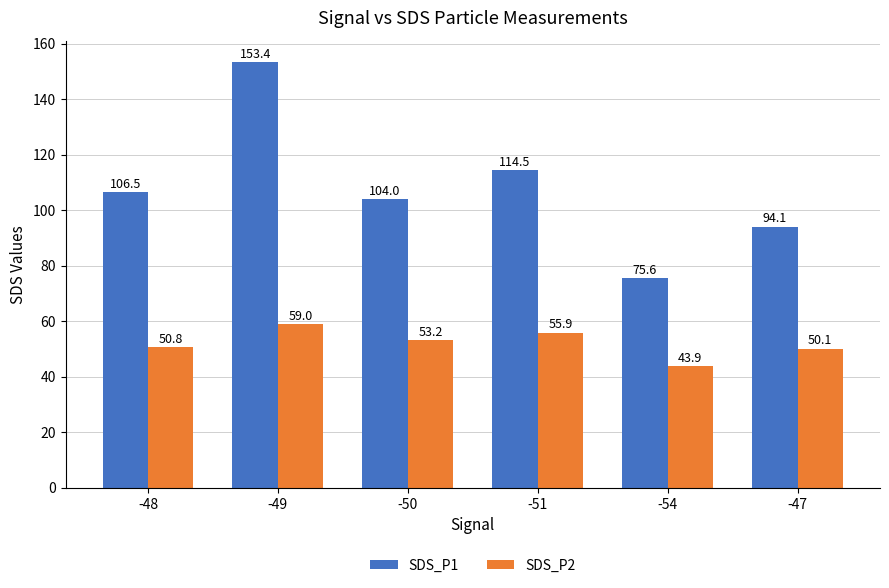

Which series changed the most between -49 and -54?

SDS_P1